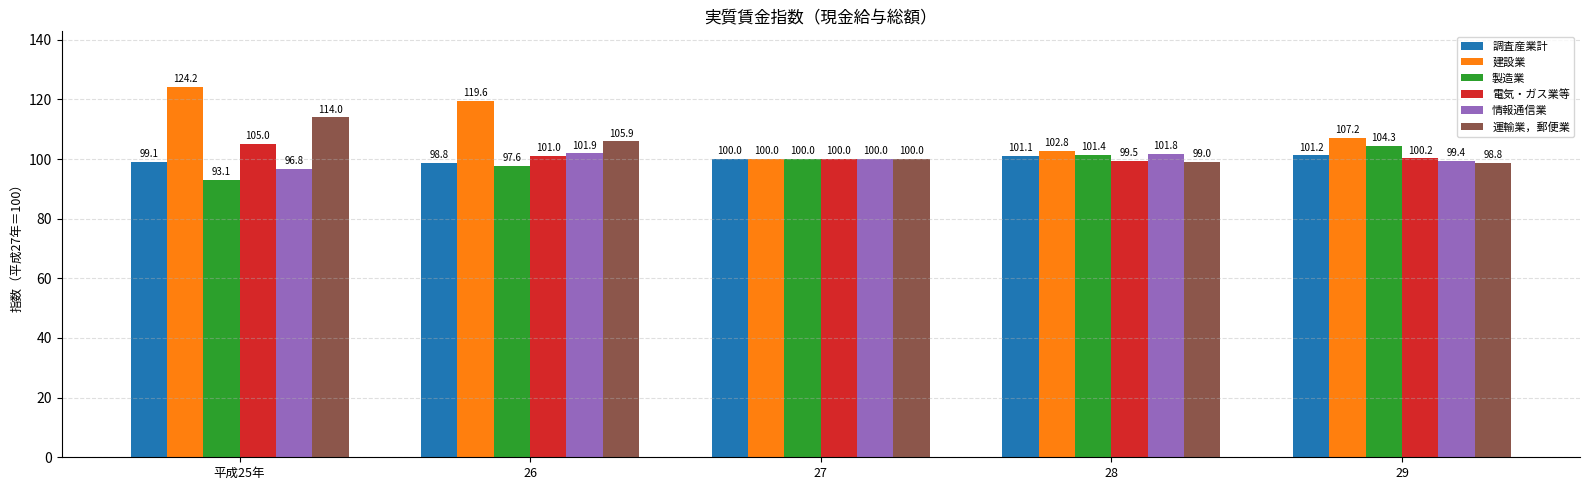

Where does the 情報通信業 series first go above 100?

26